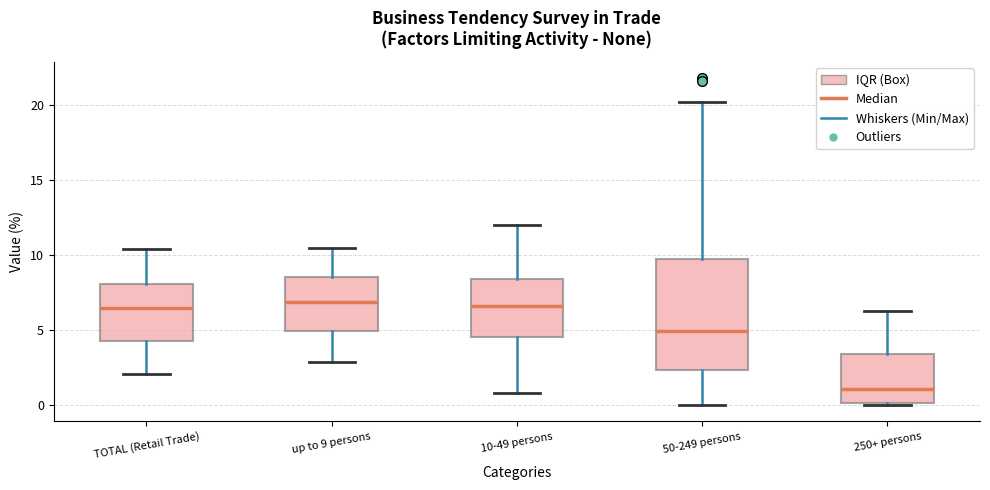

Reading left to right, transcribe this box plot: for each box, give where its median line is, the range the box spans, and where its two whiskers end, as read against the y-axis. The values are not printed on the chart, so give them approximately, as read against the axis.

TOTAL (Retail Trade): median 6.5, box 4.5 to 8.0, whiskers 2.0 to 10.5
up to 9 persons: median 7.0, box 5.0 to 8.5, whiskers 3.0 to 10.5
10-49 persons: median 6.5, box 4.5 to 8.5, whiskers 1.0 to 12.0
50-249 persons: median 5.0, box 2.5 to 10.0, whiskers 0.0 to 20.0
250+ persons: median 1.0, box 0.0 to 3.5, whiskers 0.0 to 6.5